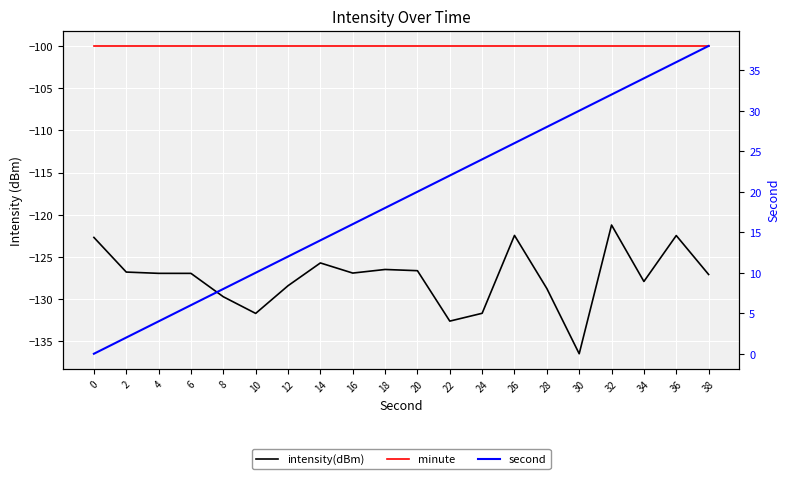

What is the value of the intensity(dBm) point at the 7th from the left?

-128.4